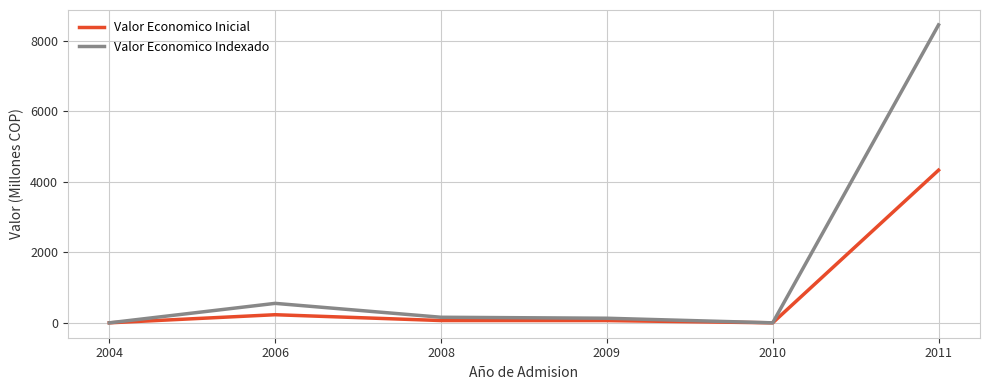

Is the value of Valor Economico Inicial at 2010 greater than the value of Valor Economico Indexado at 2008?

No